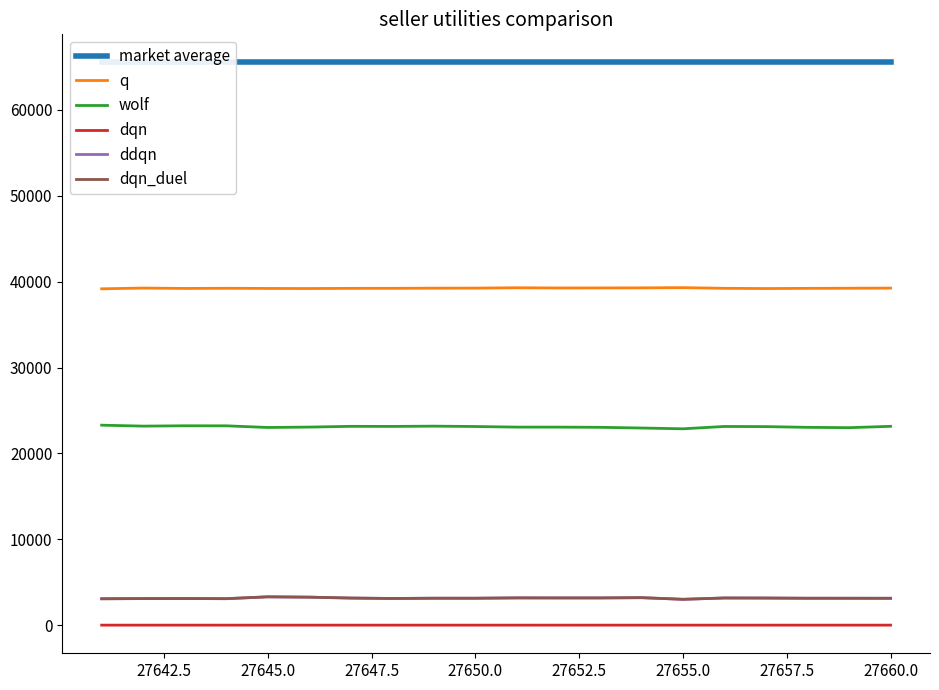

How many interior local valleys does the ddqn series have?

5